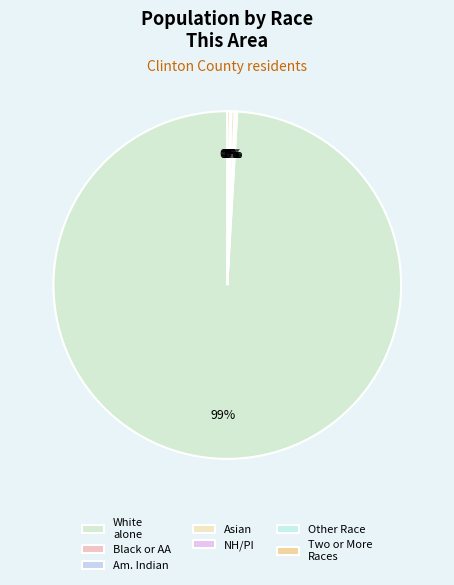

Is there a majority slice in this chart?

Yes